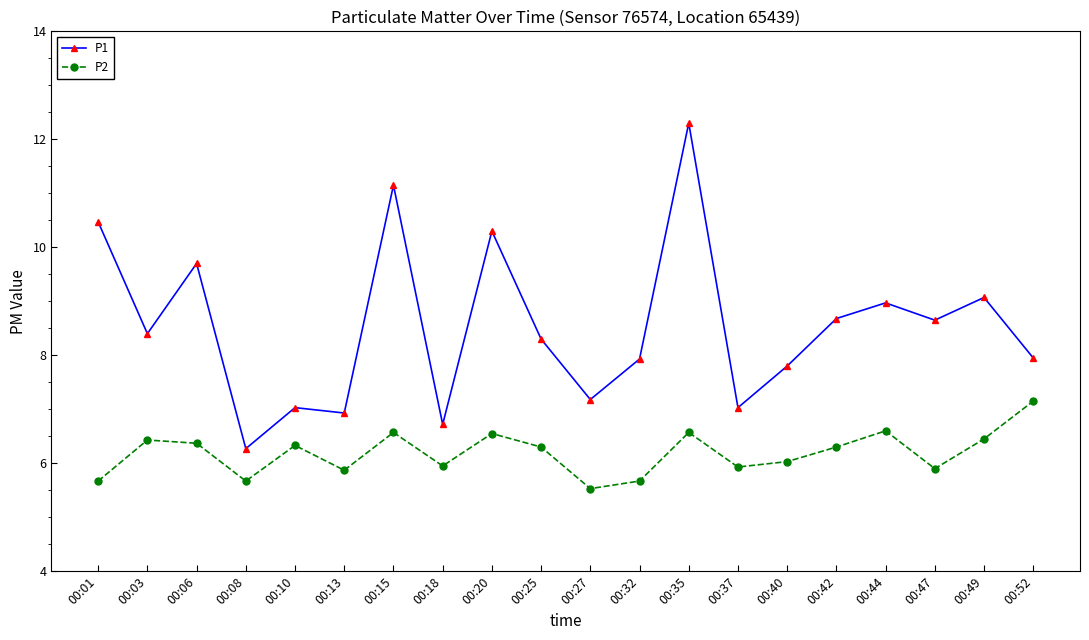

Rank the series at 00:37 from lowest to highest value.

P2, P1